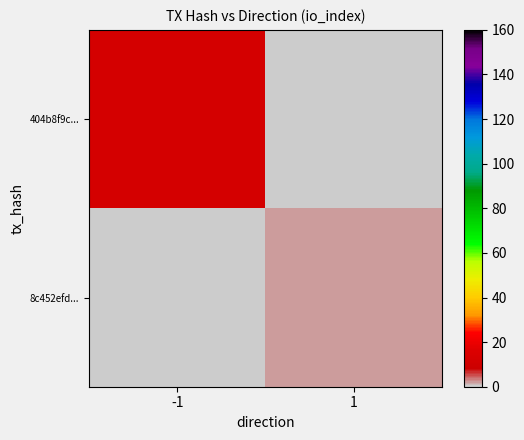

Rank the series by their maximum value, from highest to lowest.

404b8f9c..., 8c452efd...